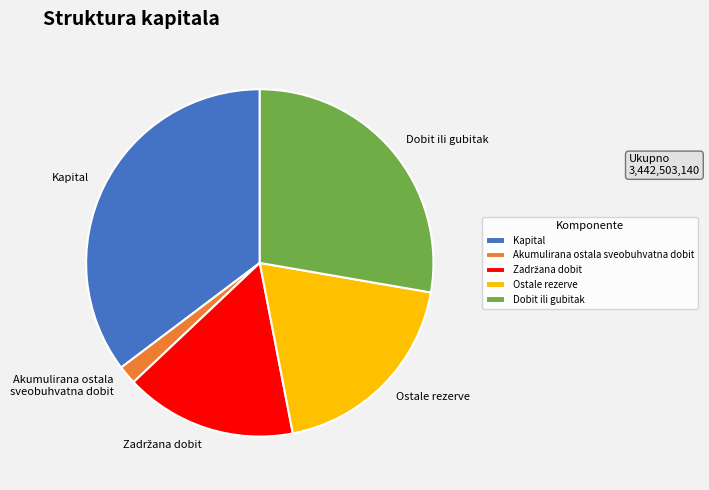

Is Akumulirana ostala sveobuhvatna dobit the majority of the pie?

No